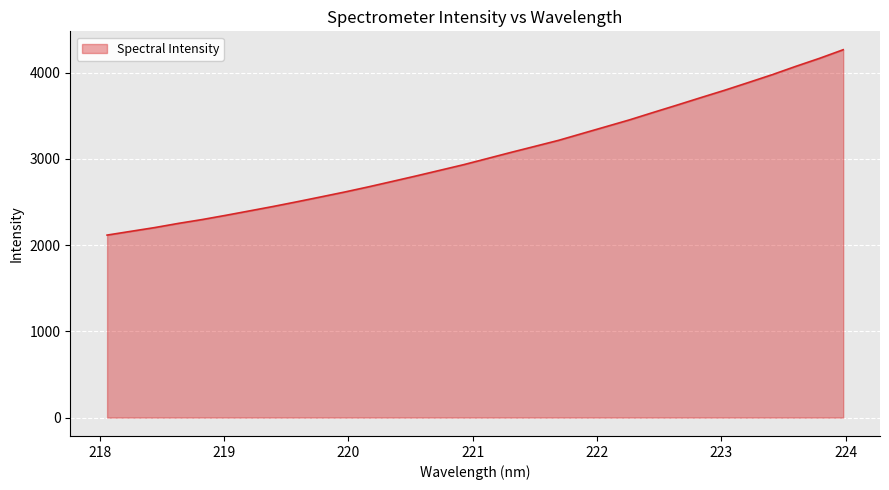

What is the minimum value shown in the chart?

2115.7